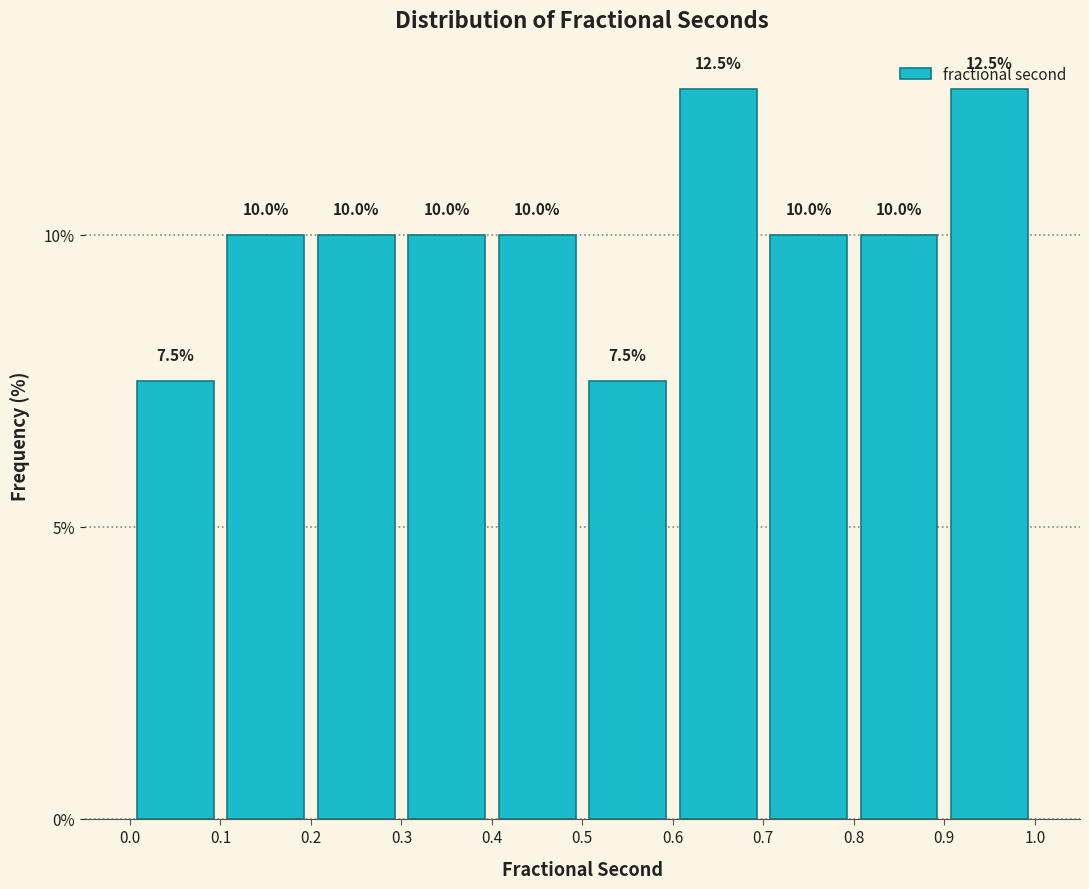

Reading left to right, transcribe this chart: for each bar, give the range it covers on the x-axis and its height.

0.0 to 0.1: 7.5
0.1 to 0.2: 10.0
0.2 to 0.3: 10.0
0.3 to 0.4: 10.0
0.4 to 0.5: 10.0
0.5 to 0.6: 7.5
0.6 to 0.7: 12.5
0.7 to 0.8: 10.0
0.8 to 0.9: 10.0
0.9 to 1.0: 12.5